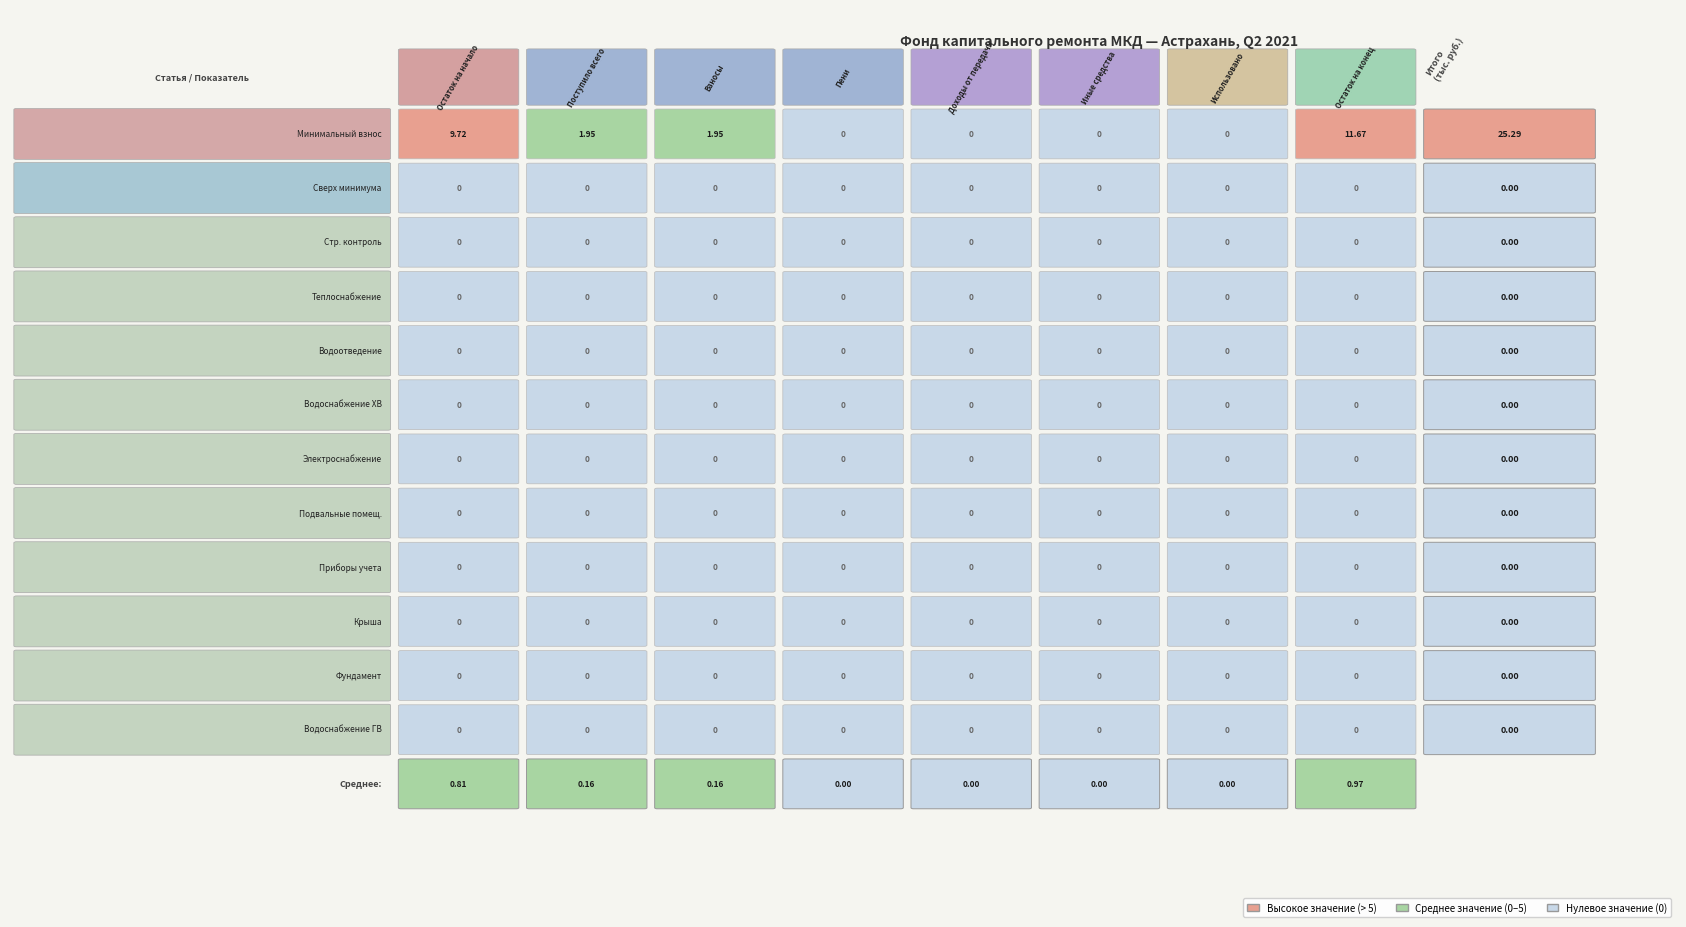

Reading left to right, what are all the values shown in this chart?

за счет минимального взноса: 0=9.7	1=1.9	2=1.9	3=0.0	4=0.0	5=0.0	6=0.0	7=11.7
сверх минимального размера взноса: 0=0.0	1=0.0	2=0.0	3=0.0	4=0.0	5=0.0	6=0.0	7=0.0
Строительный контроль: 0=0.0	1=0.0	2=0.0	3=0.0	4=0.0	5=0.0	6=0.0	7=0.0
Строительный контроль теплоснабжения: 0=0.0	1=0.0	2=0.0	3=0.0	4=0.0	5=0.0	6=0.0	7=0.0
Строительный контроль водоотведения: 0=0.0	1=0.0	2=0.0	3=0.0	4=0.0	5=0.0	6=0.0	7=0.0
Строительный контроль водоснабжения (ХВ): 0=0.0	1=0.0	2=0.0	3=0.0	4=0.0	5=0.0	6=0.0	7=0.0
Строительный контроль электроснабжения: 0=0.0	1=0.0	2=0.0	3=0.0	4=0.0	5=0.0	6=0.0	7=0.0
Строительный контроль подвальных помещений: 0=0.0	1=0.0	2=0.0	3=0.0	4=0.0	5=0.0	6=0.0	7=0.0
Строительный контроль приборов учета тепла: 0=0.0	1=0.0	2=0.0	3=0.0	4=0.0	5=0.0	6=0.0	7=0.0
Строительный контроль крыши: 0=0.0	1=0.0	2=0.0	3=0.0	4=0.0	5=0.0	6=0.0	7=0.0
Строительный контроль фундамента: 0=0.0	1=0.0	2=0.0	3=0.0	4=0.0	5=0.0	6=0.0	7=0.0
Строительный контроль водоснабжения (ГВ): 0=0.0	1=0.0	2=0.0	3=0.0	4=0.0	5=0.0	6=0.0	7=0.0